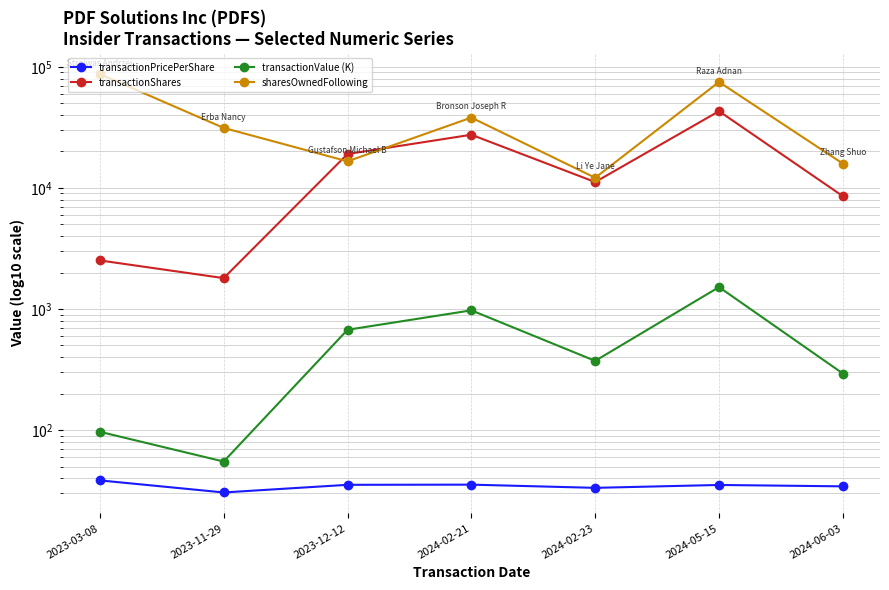

What is the maximum value for transactionValue (K)?

1517.2